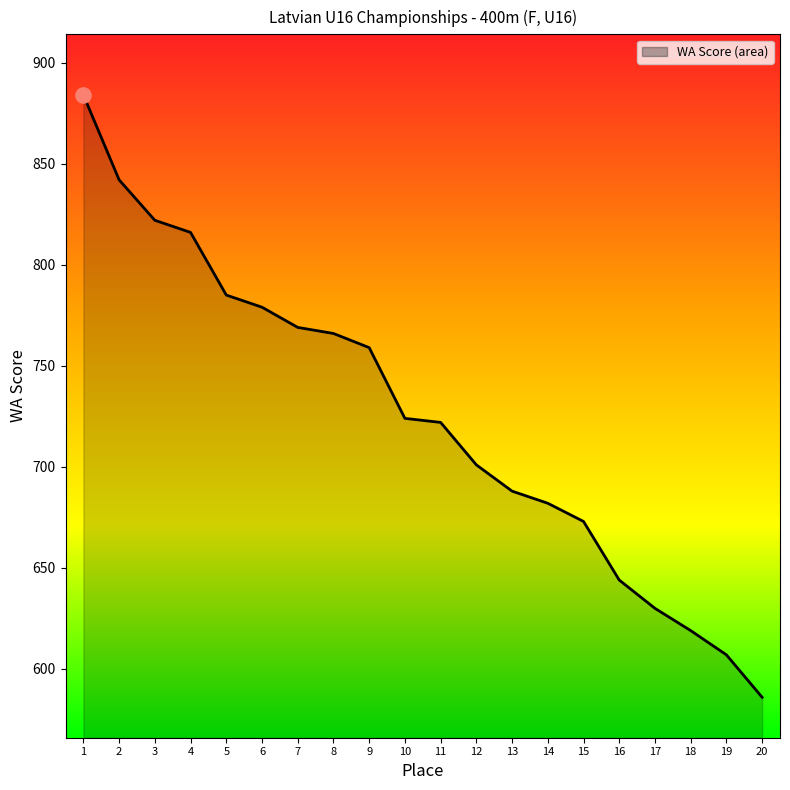

Which has a higher value, 2 or 11?

2